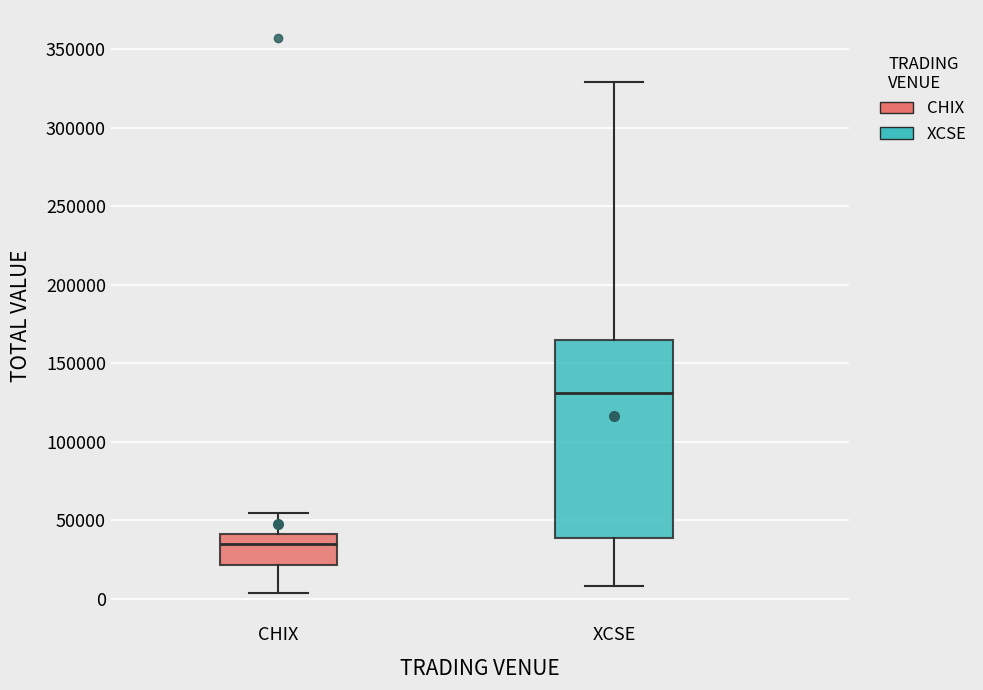

Which box has the highest median line?

XCSE